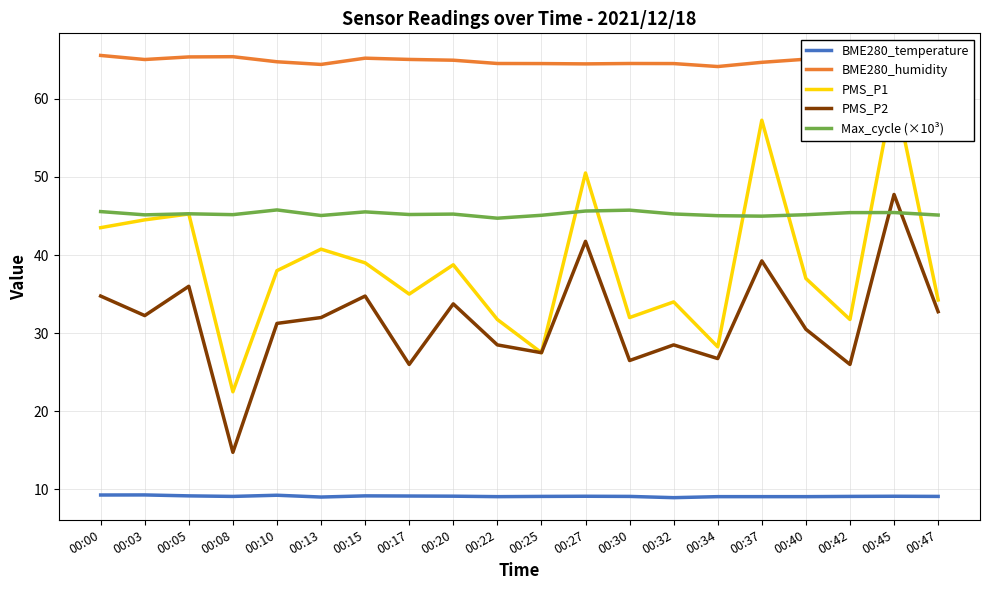

What are all the series names shown in the legend?

BME280_temperature, BME280_humidity, PMS_P1, PMS_P2, Max_cycle (×10³)